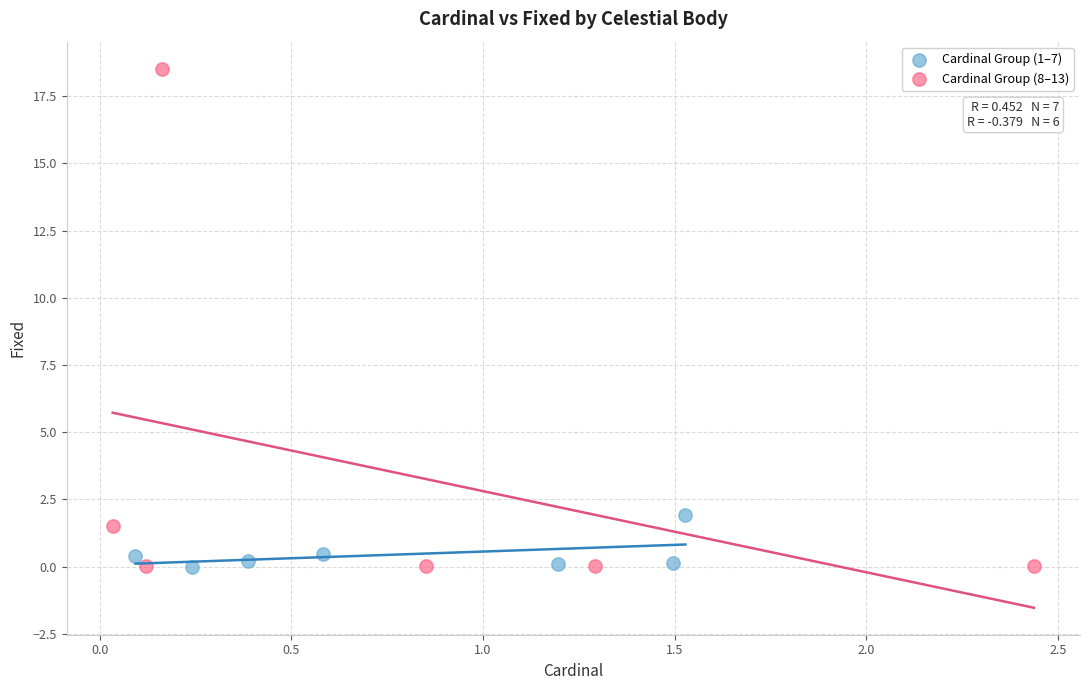

Which series contains the highest Y value?

Cardinal Group (8–13)